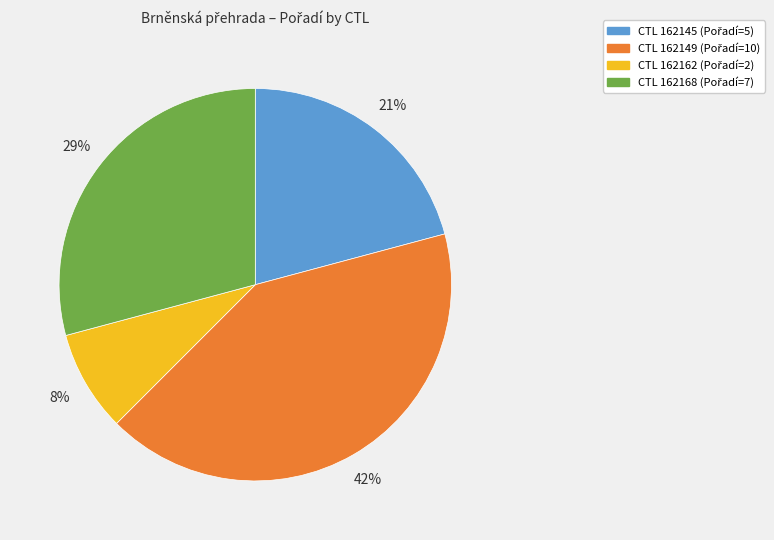

Does any single category account for the majority?

No